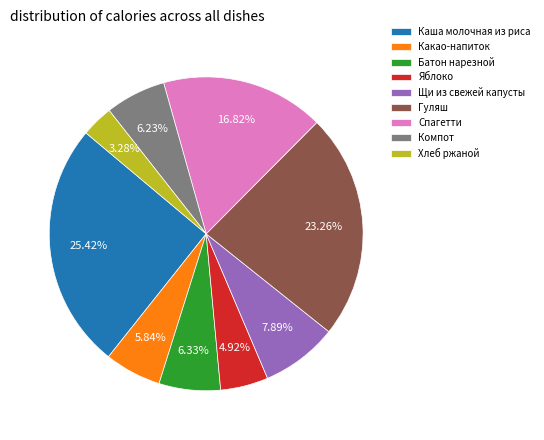

Does Яблоко represent more than half of the total?

No